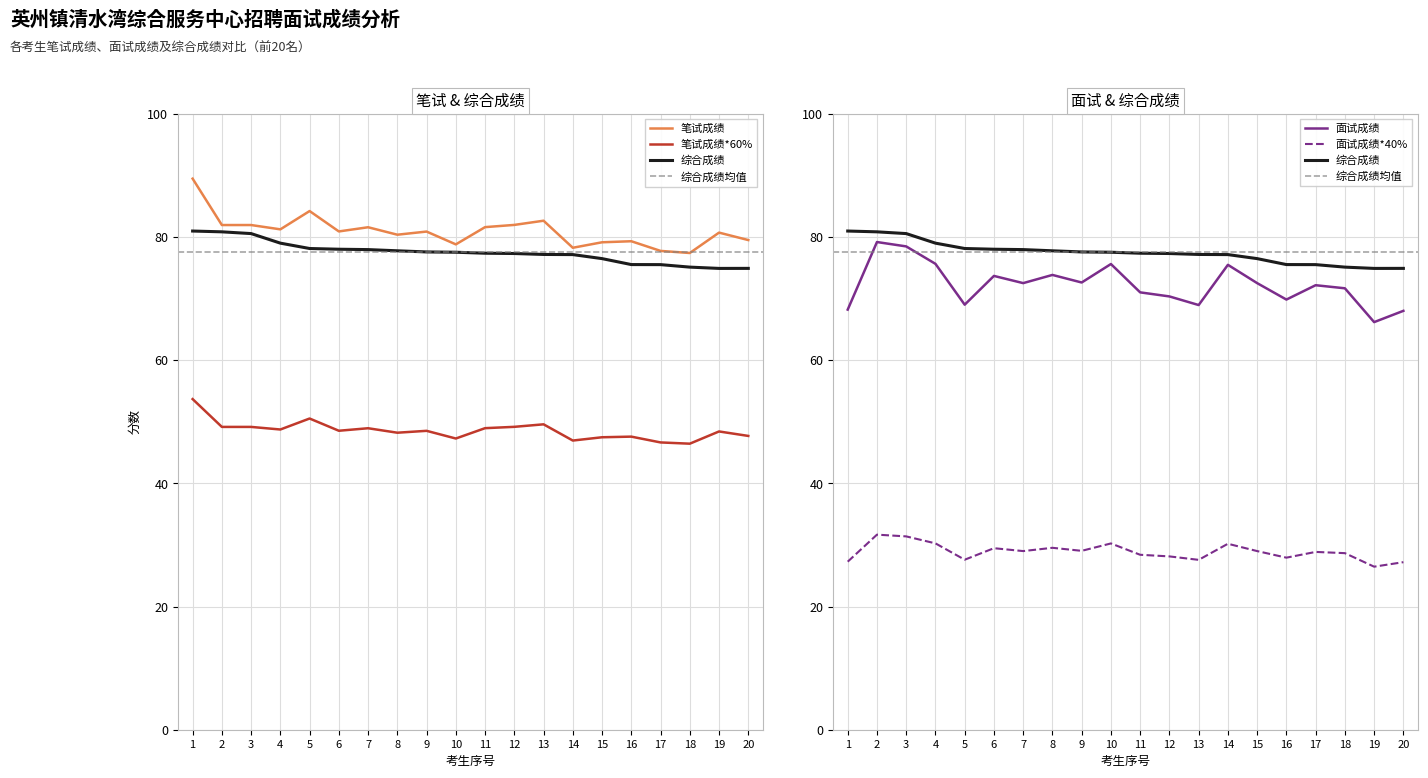

At how many categories does at least one series exceed 26?

20